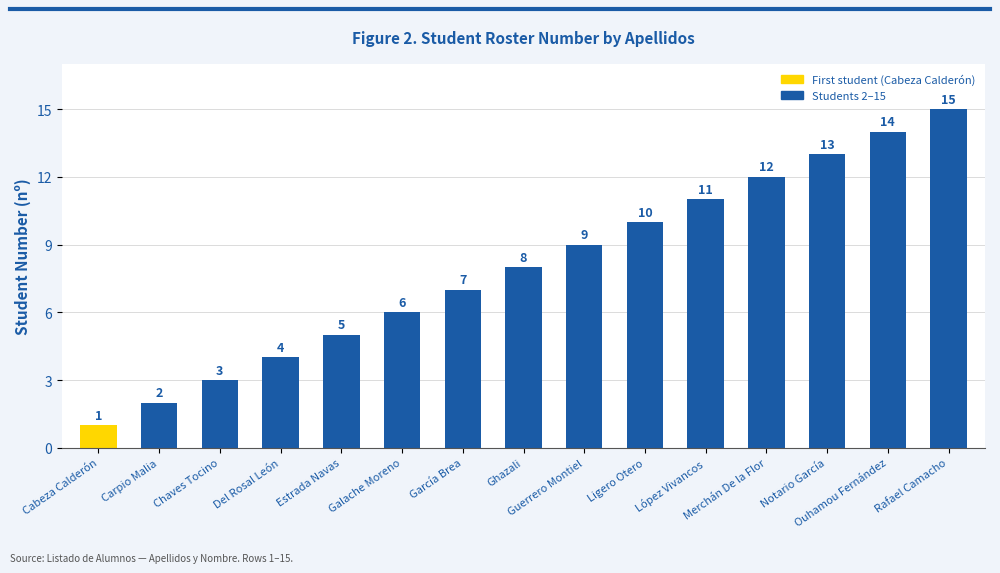

Is it true that the value at López Vivancos is 16?

False